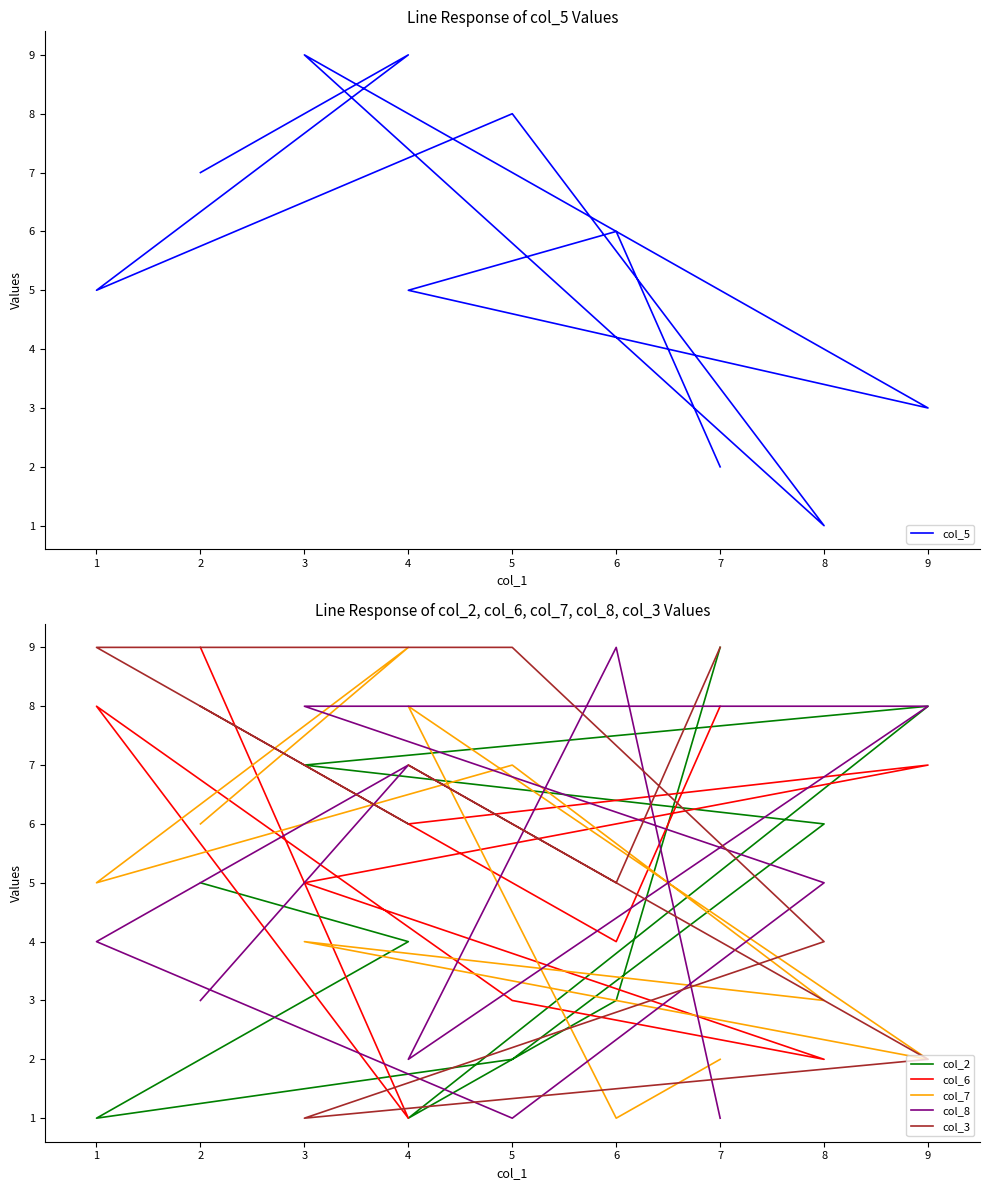

What is the minimum value shown in the chart?

1